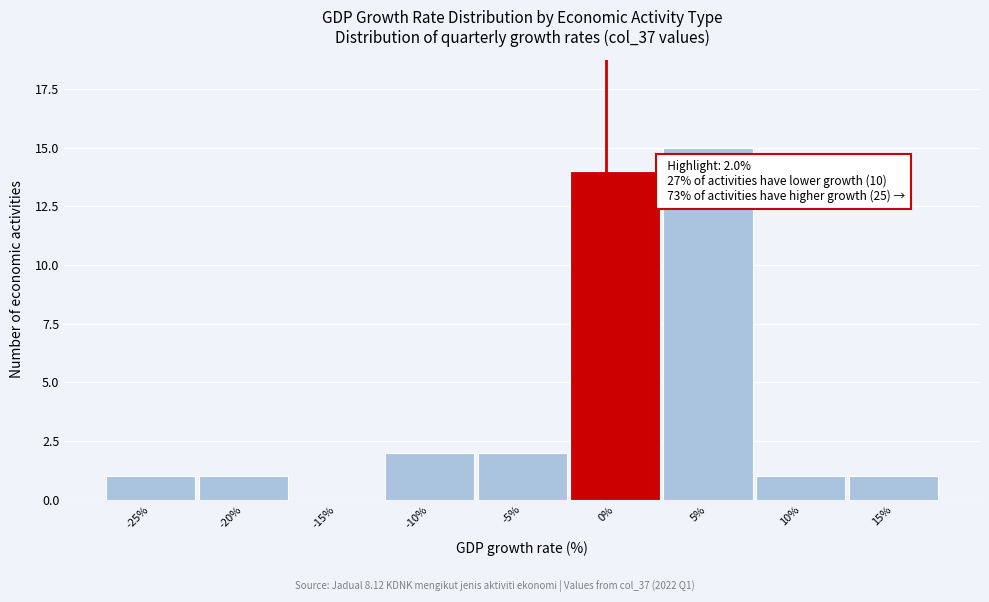

Reading left to right, extract all data points from this chart.

-25%=1	-20%=1	-15%=0	-10%=2	-5%=2	0%=14	5%=15	10%=1	15%=1